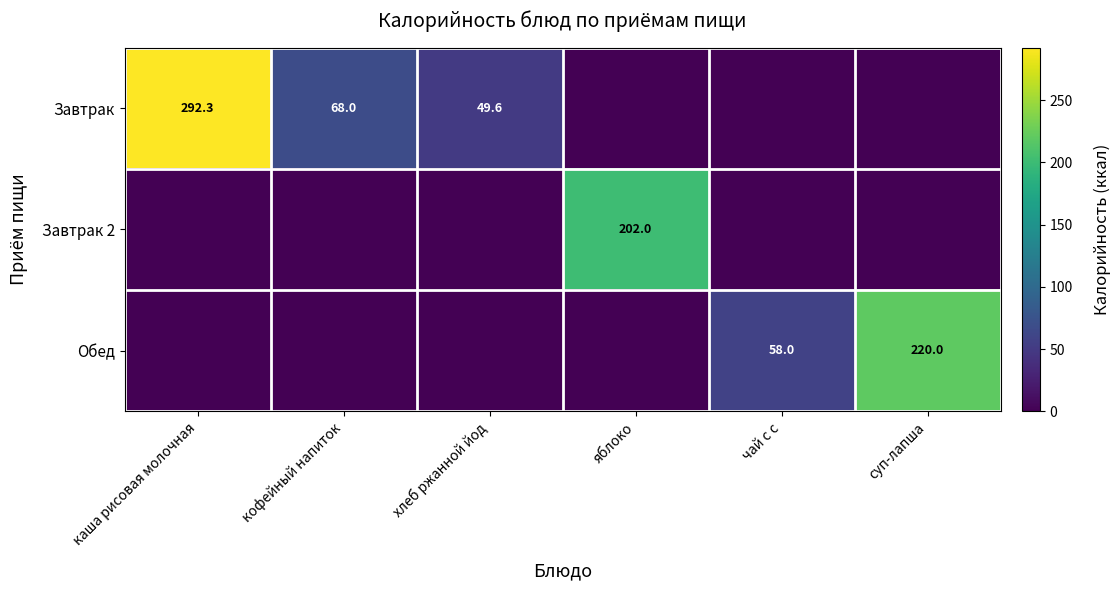

The Завтрак series shows 49.6 at хлеб ржанной йод. True or false?

True